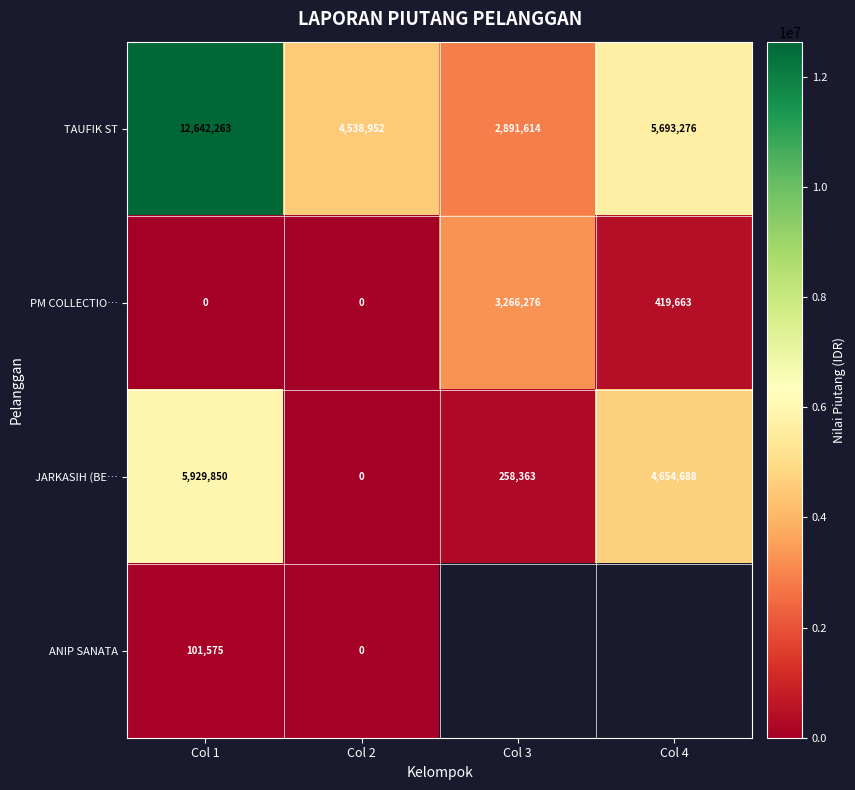

What is the difference between the highest and lowest values at Col 1?

12642263